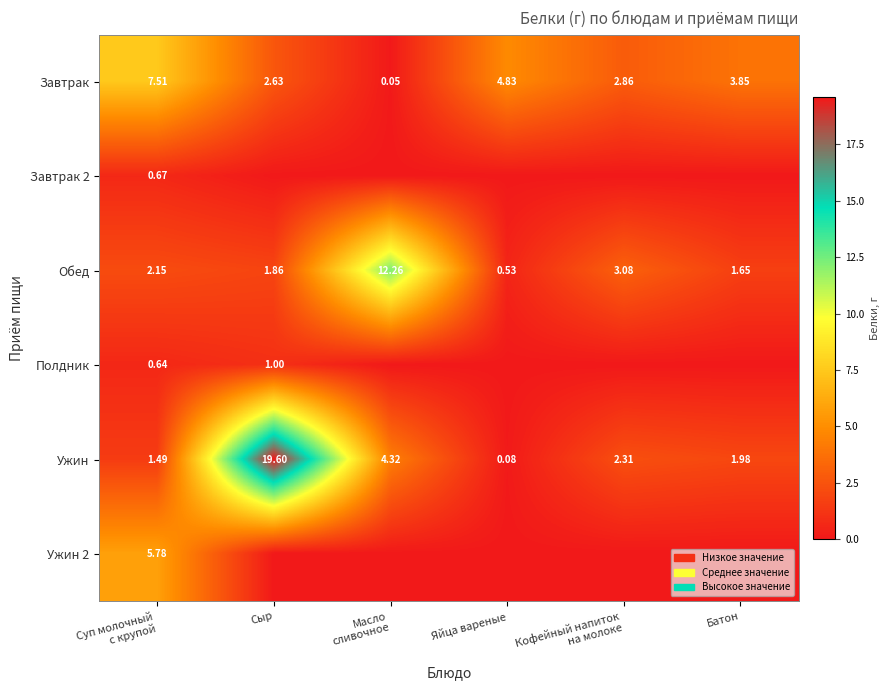

The Ужин 2 series shows -2.0 at Сыр. True or false?

False